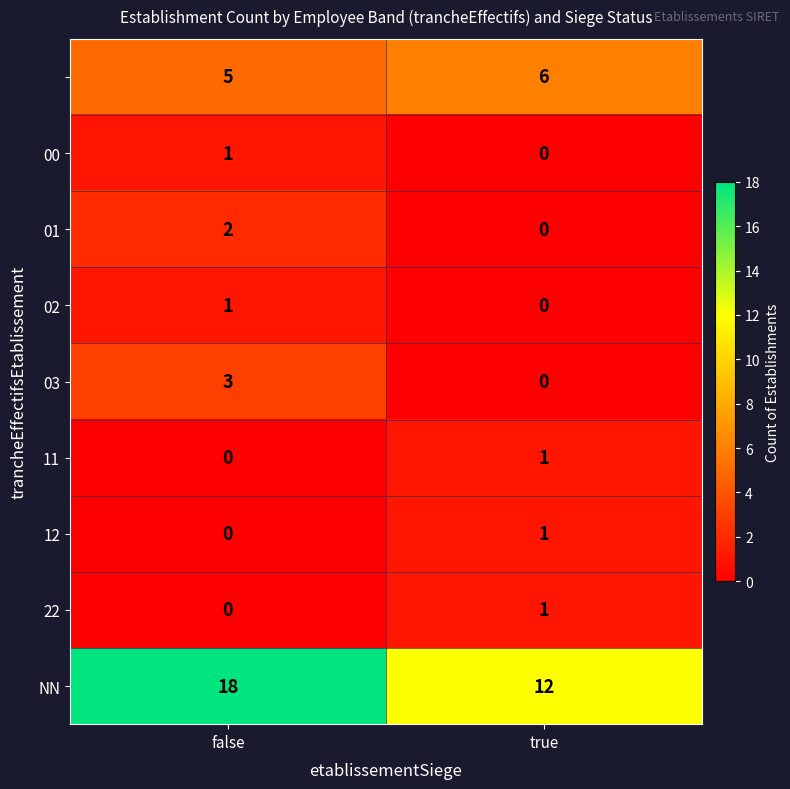

At which category is the sum across all series the highest?

false